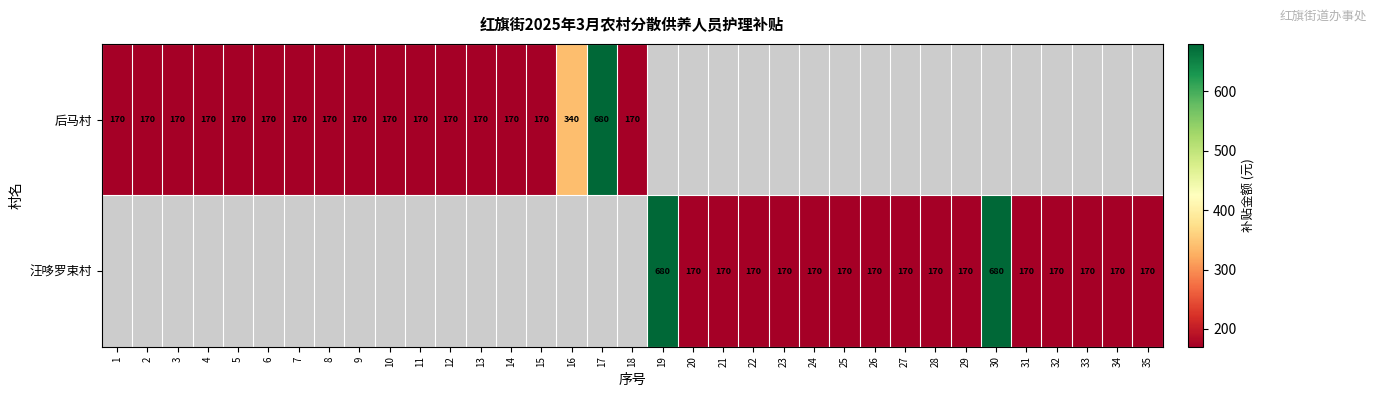

Between 25 and 8, which is larger?

8